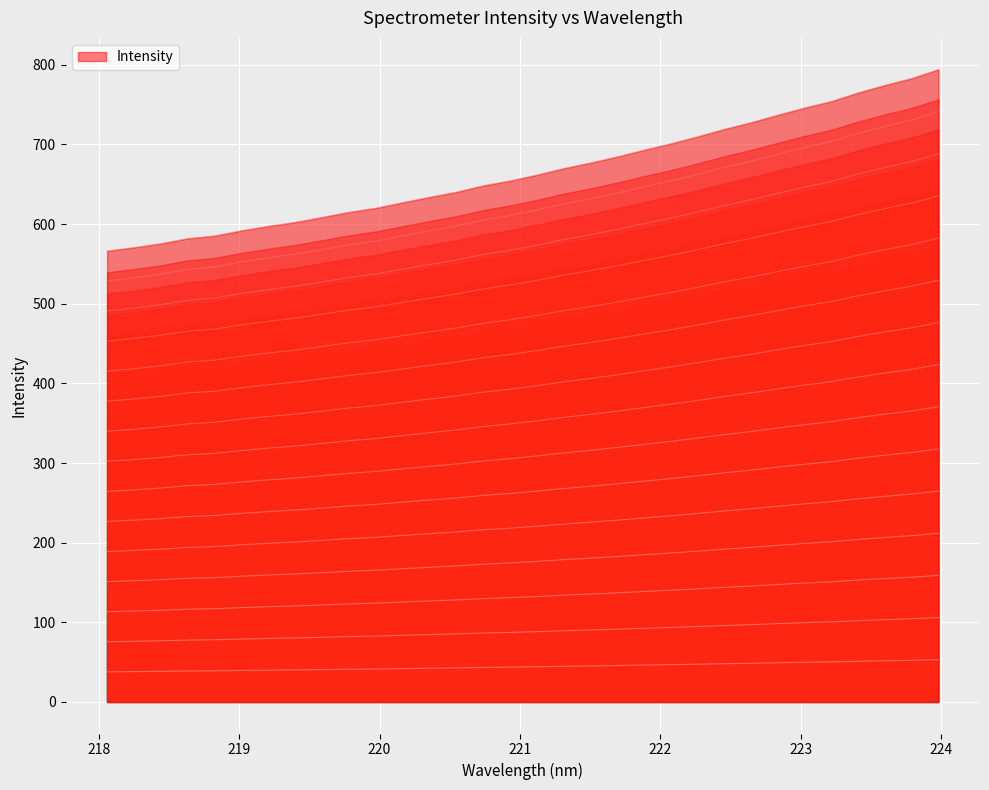

Does the chart display data point markers on the line(s)?

No